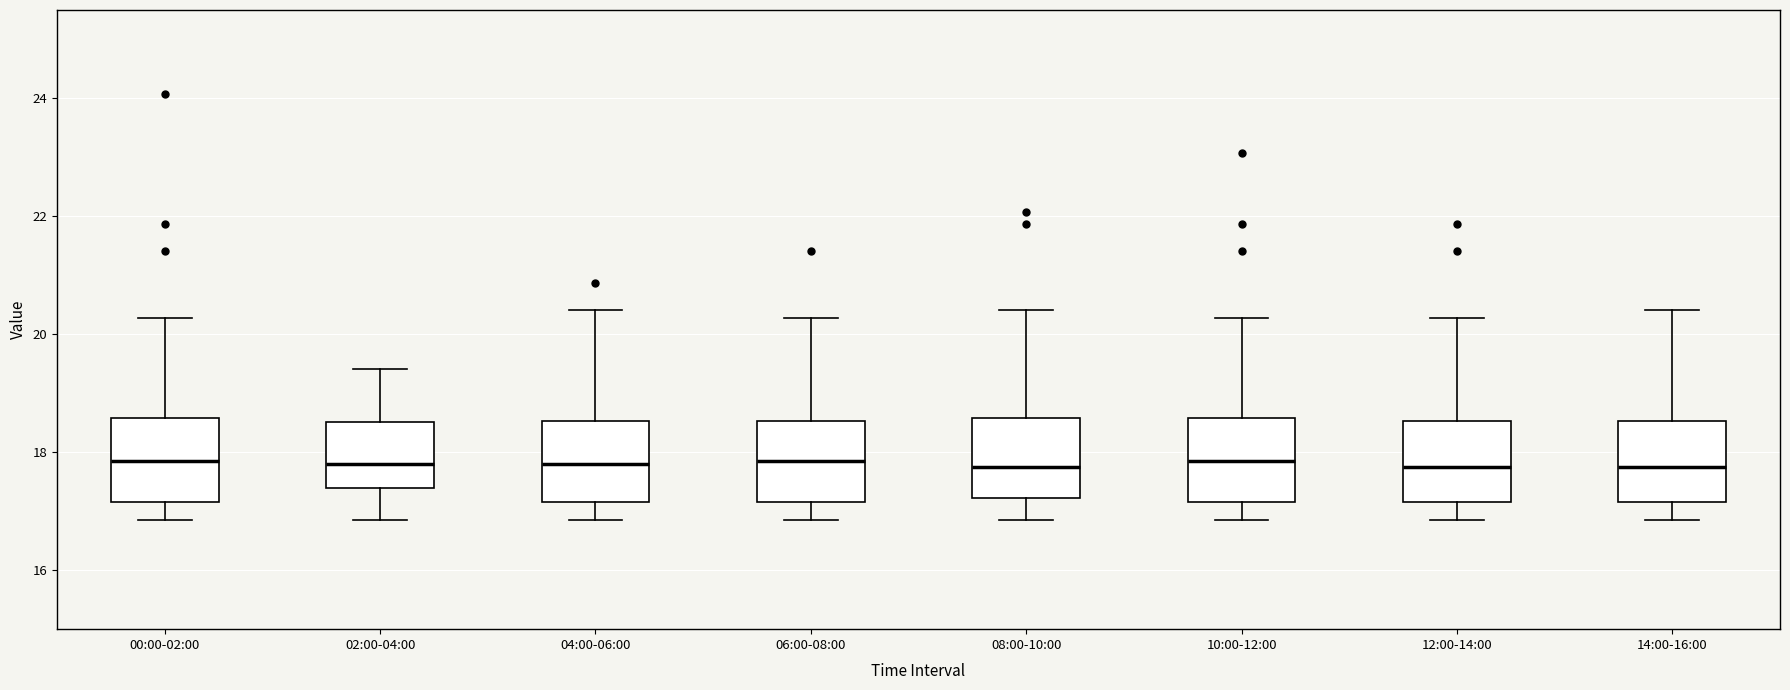

Where does the median line of the box for 04:00-06:00 sit on the y-axis? The values are not printed on the chart, so give them approximately, as read against the axis.

17.8